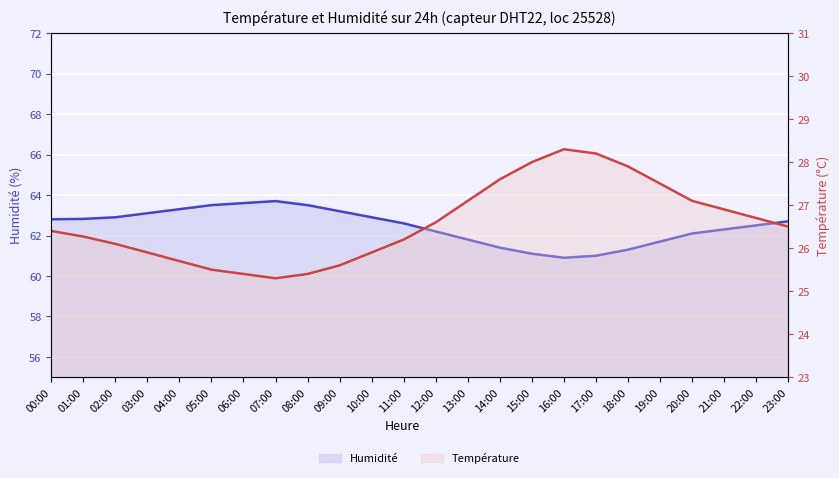

What is the maximum value shown in the chart?

63.7